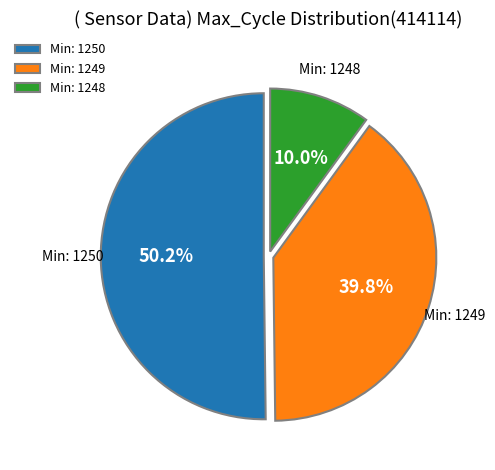

Rank the categories by value from lowest to highest.

Min: 1248, Min: 1249, Min: 1250